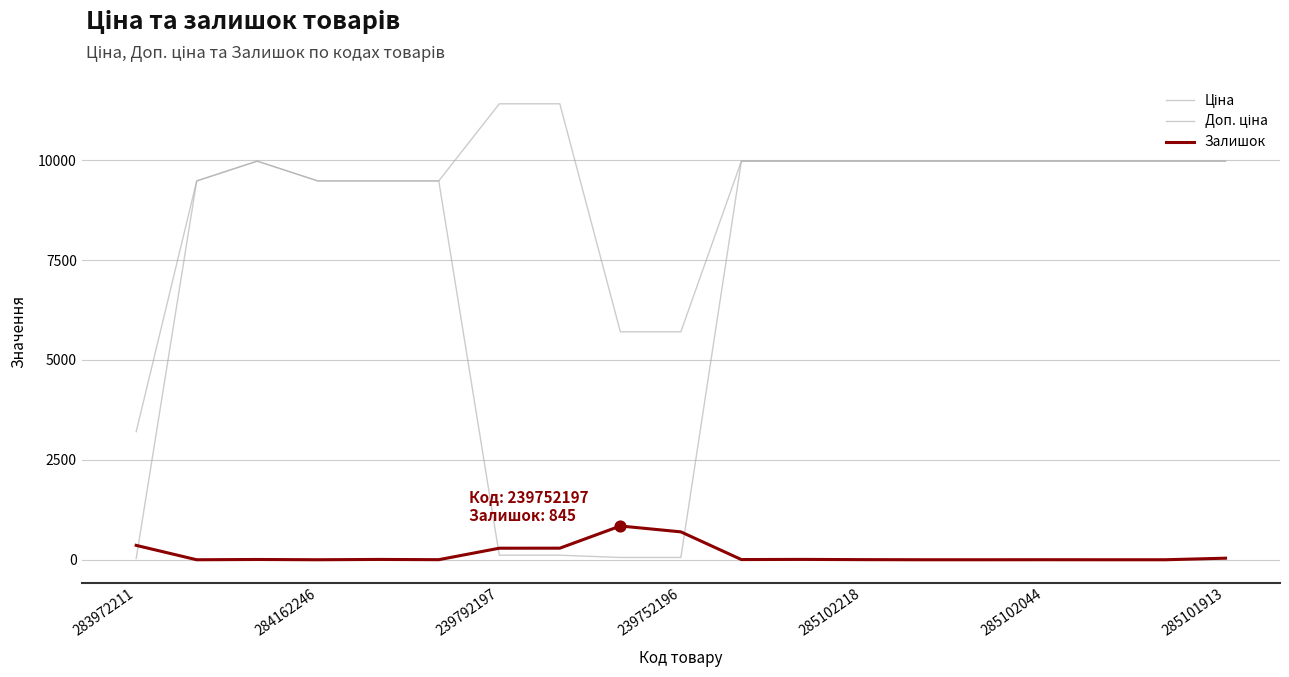

How many lines are shown in the chart?

3